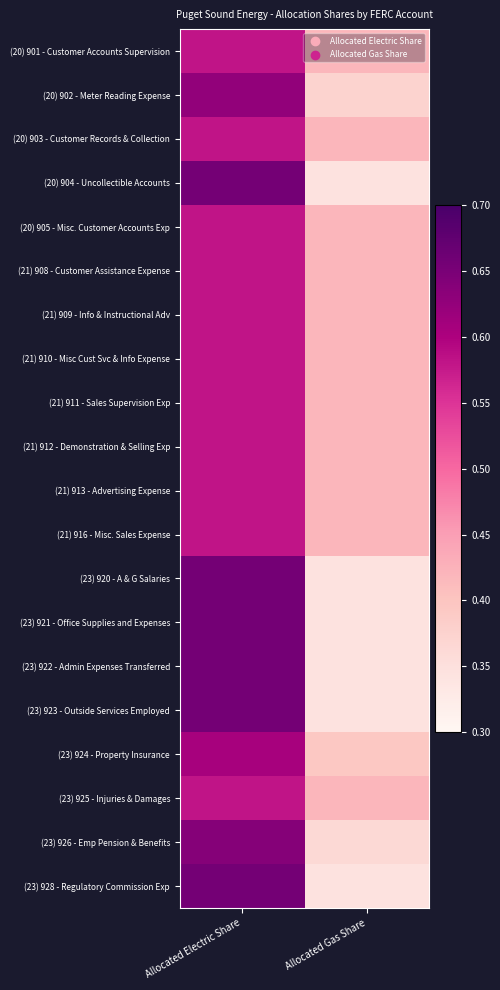

Reading left to right, transcribe all the data shown in this chart.

(20) 901 - Customer Accounts Supervision: Allocated Electric Share=0.6	Allocated Gas Share=0.4
(20) 902 - Meter Reading Expense: Allocated Electric Share=0.6	Allocated Gas Share=0.4
(20) 903 - Customer Records & Collection: Allocated Electric Share=0.6	Allocated Gas Share=0.4
(20) 904 - Uncollectible Accounts: Allocated Electric Share=0.7	Allocated Gas Share=0.3
(20) 905 - Misc. Customer Accounts Exp: Allocated Electric Share=0.6	Allocated Gas Share=0.4
(21) 908 - Customer Assistance Expense: Allocated Electric Share=0.6	Allocated Gas Share=0.4
(21) 909 - Info & Instructional Adv: Allocated Electric Share=0.6	Allocated Gas Share=0.4
(21) 910 - Misc Cust Svc & Info Expense: Allocated Electric Share=0.6	Allocated Gas Share=0.4
(21) 911 - Sales Supervision Exp: Allocated Electric Share=0.6	Allocated Gas Share=0.4
(21) 912 - Demonstration & Selling Exp: Allocated Electric Share=0.6	Allocated Gas Share=0.4
(21) 913 - Advertising Expense: Allocated Electric Share=0.6	Allocated Gas Share=0.4
(21) 916 - Misc. Sales Expense: Allocated Electric Share=0.6	Allocated Gas Share=0.4
(23) 920 - A & G Salaries: Allocated Electric Share=0.7	Allocated Gas Share=0.3
(23) 921 - Office Supplies and Expenses: Allocated Electric Share=0.7	Allocated Gas Share=0.3
(23) 922 - Admin Expenses Transferred: Allocated Electric Share=0.7	Allocated Gas Share=0.3
(23) 923 - Outside Services Employed: Allocated Electric Share=0.7	Allocated Gas Share=0.3
(23) 924 - Property Insurance: Allocated Electric Share=0.6	Allocated Gas Share=0.4
(23) 925 - Injuries & Damages: Allocated Electric Share=0.6	Allocated Gas Share=0.4
(23) 926 - Emp Pension & Benefits: Allocated Electric Share=0.6	Allocated Gas Share=0.4
(23) 928 - Regulatory Commission Exp: Allocated Electric Share=0.7	Allocated Gas Share=0.3